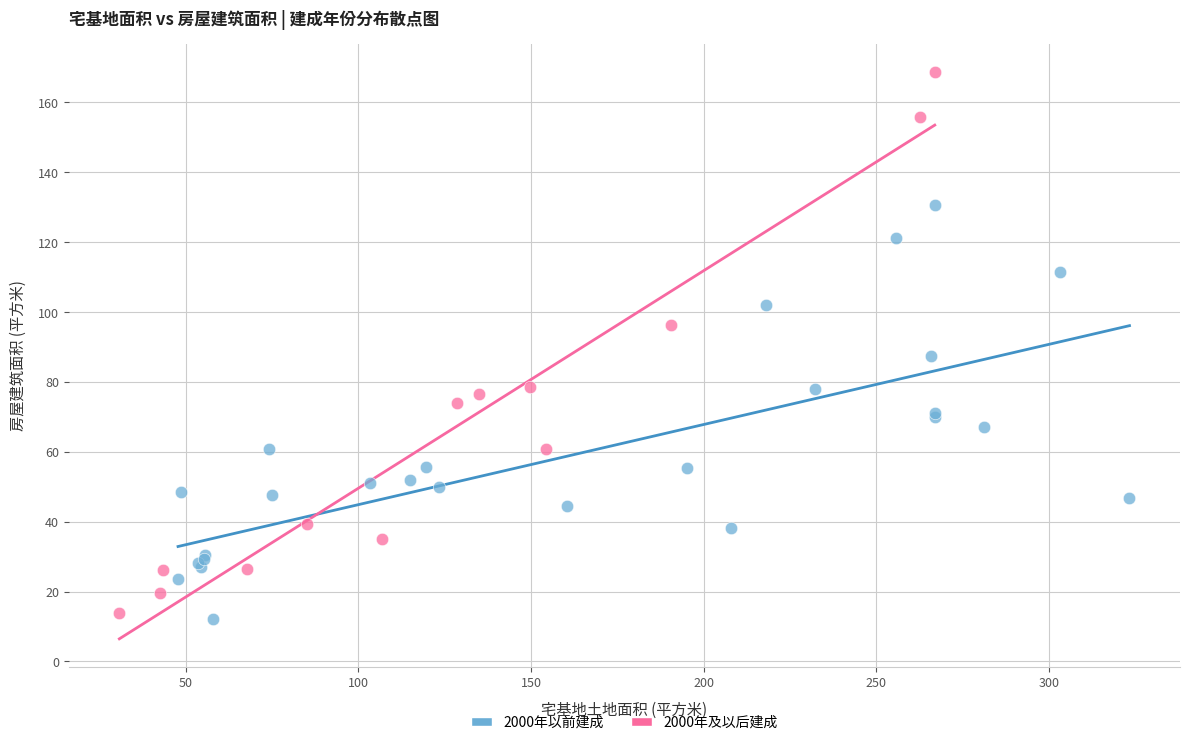

Which series reaches the maximum Y coordinate?

2000年及以后建成